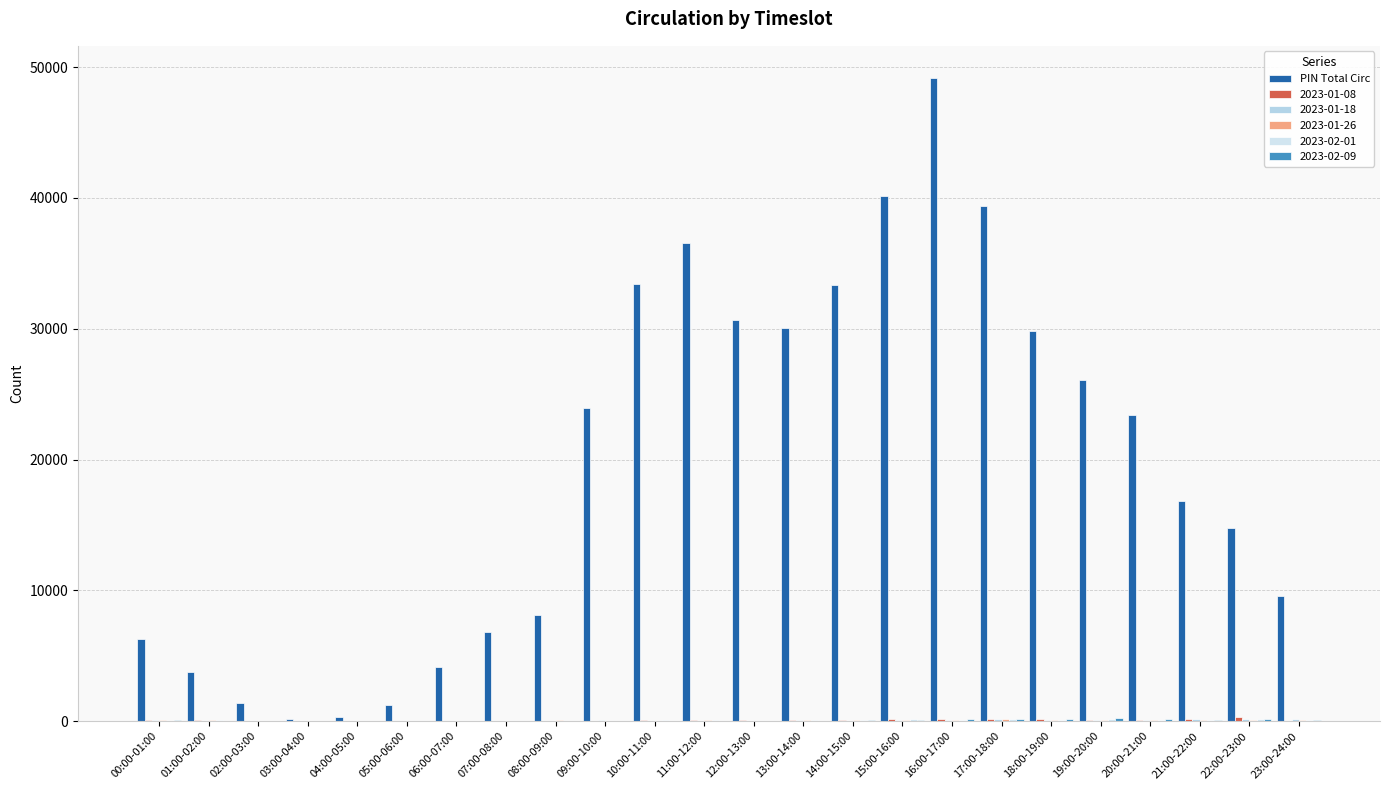

Reading left to right, what are all the values shown in this chart?

00:00-01:00=6285	01:00-02:00=3793	02:00-03:00=1389	03:00-04:00=143	04:00-05:00=307	05:00-06:00=1231	06:00-07:00=4138	07:00-08:00=6789	08:00-09:00=8129	09:00-10:00=23973	10:00-11:00=33422	11:00-12:00=36557	12:00-13:00=30683	13:00-14:00=30074	14:00-15:00=33345	15:00-16:00=40178	16:00-17:00=49174	17:00-18:00=39405	18:00-19:00=29864	19:00-20:00=26116	20:00-21:00=23444	21:00-22:00=16868	22:00-23:00=14783	23:00-24:00=9543